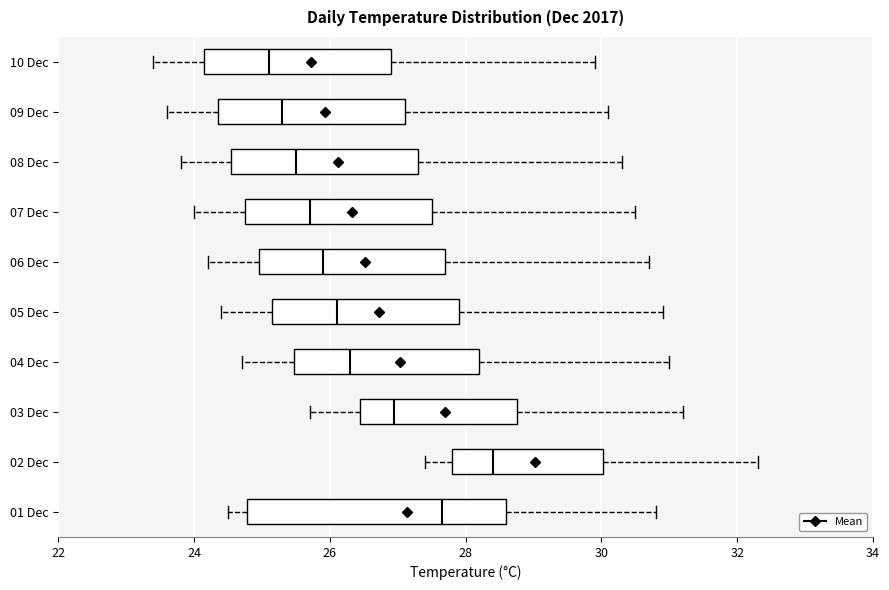

Where does the left whisker of the box for 02 Dec end on the x-axis? The values are not printed on the chart, so give them approximately, as read against the axis.

27.4